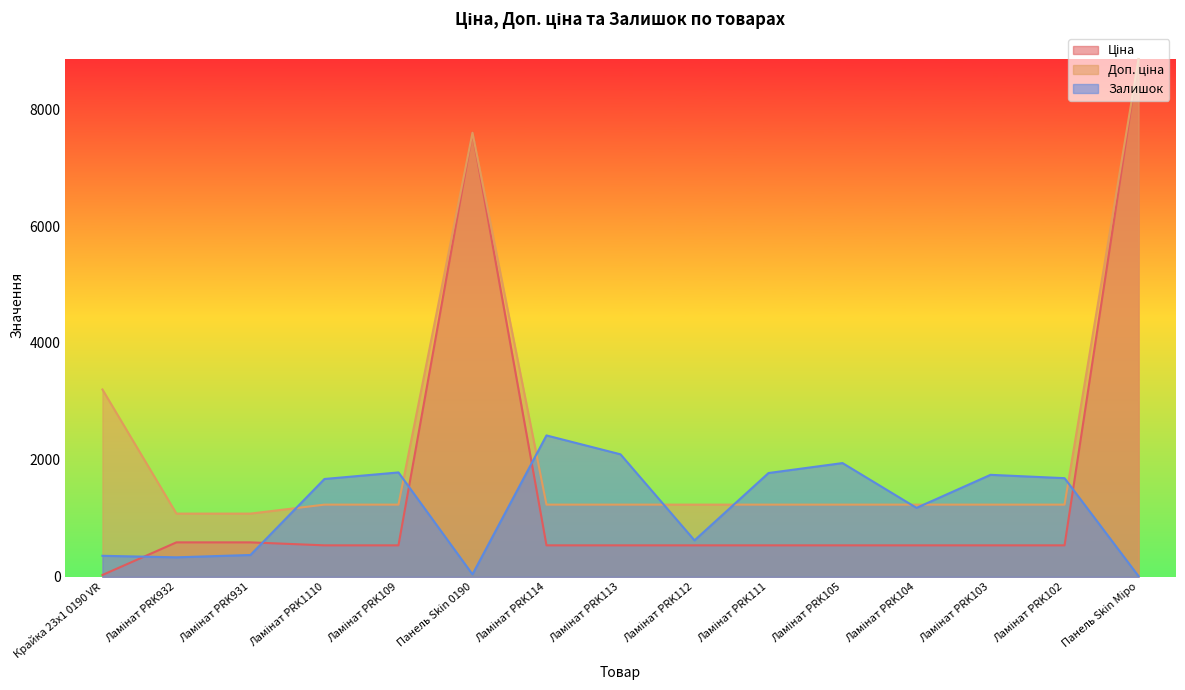

What is the minimum value for Залишок?

11.0